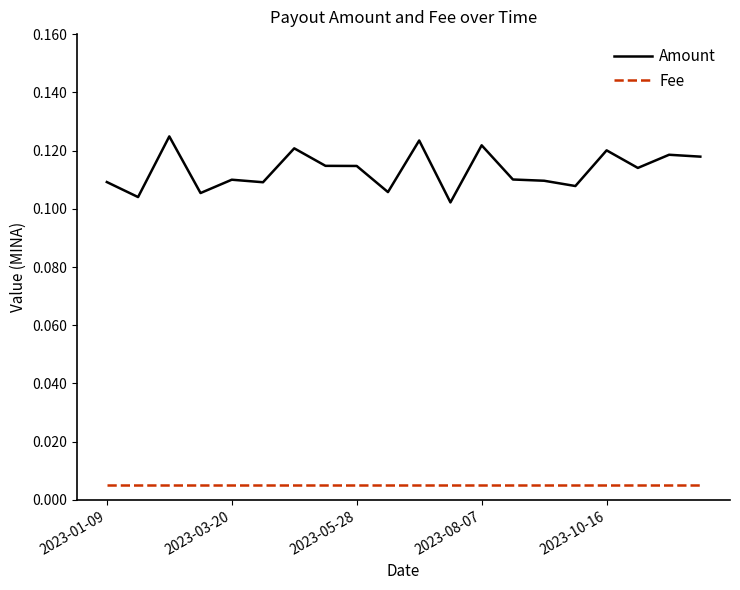

True or false: Amount and Fee cross at least once.

False